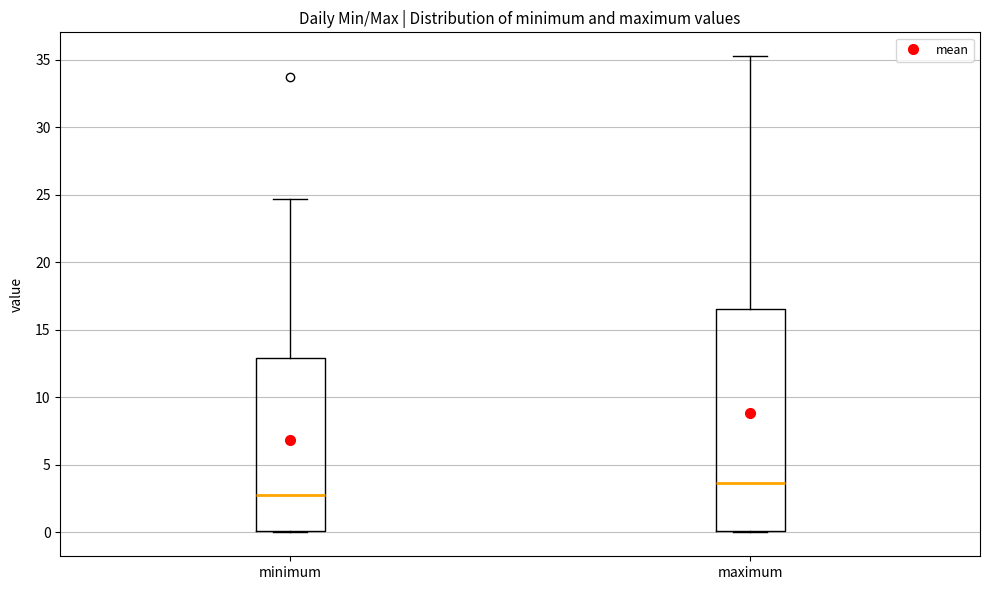

Which box has the lowest median line?

minimum